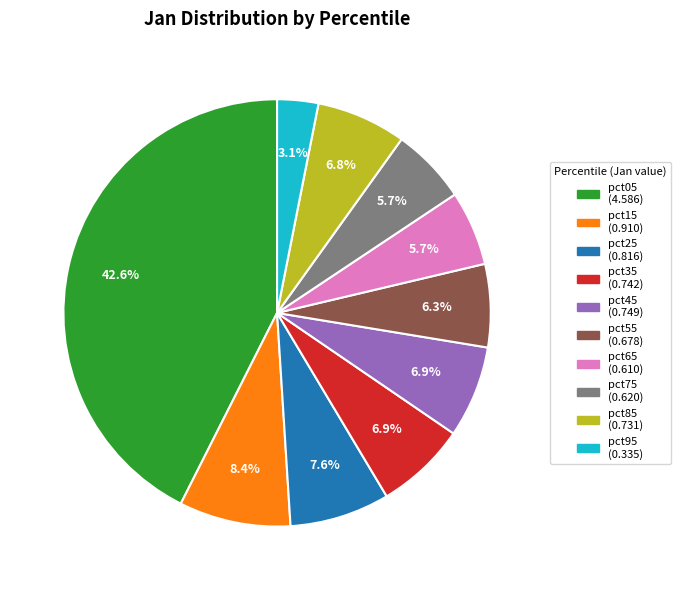

To the nearest percent, what is the average slice percentage?

10%